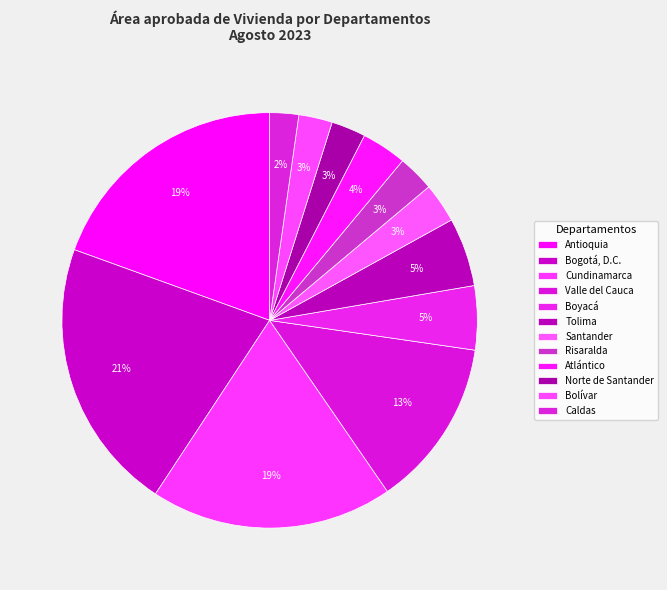

How many slices are in this pie chart?

12